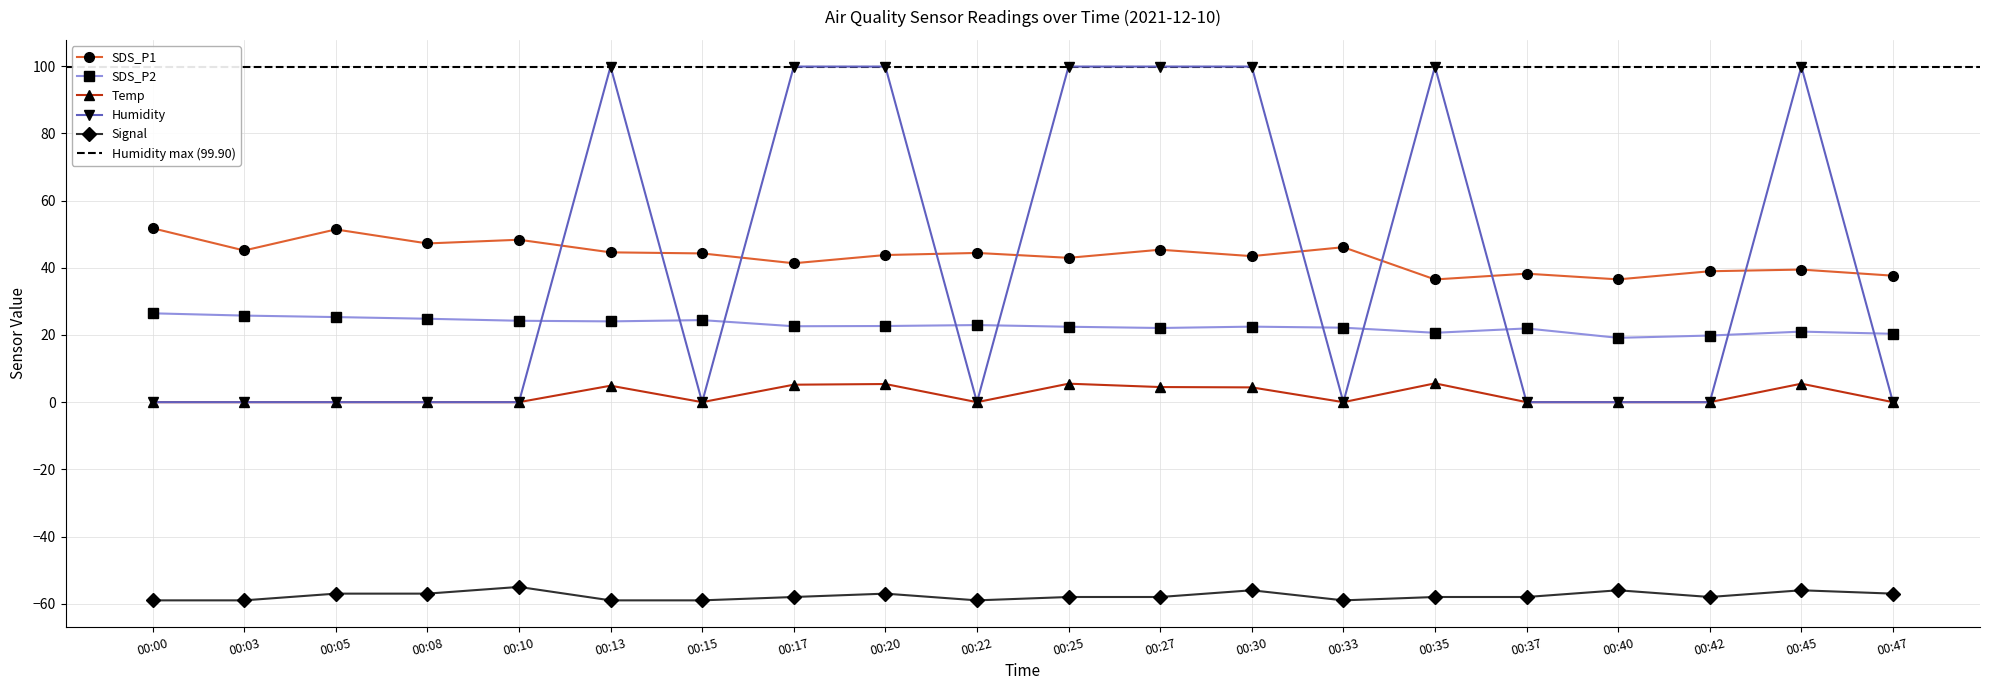

How many values in the Humidity series exceed 0?

8